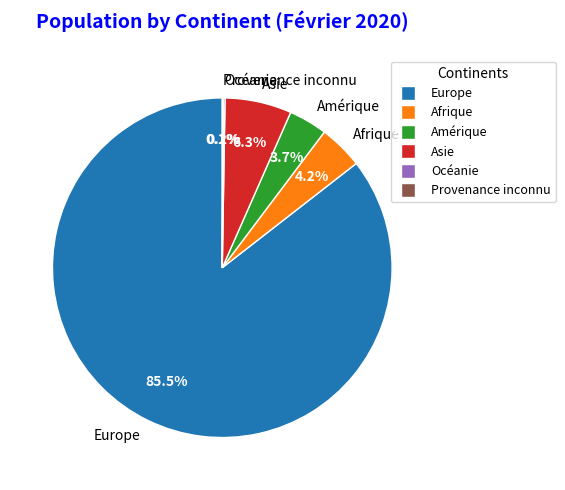

What is the total percentage of Afrique and Amérique?

7.9%